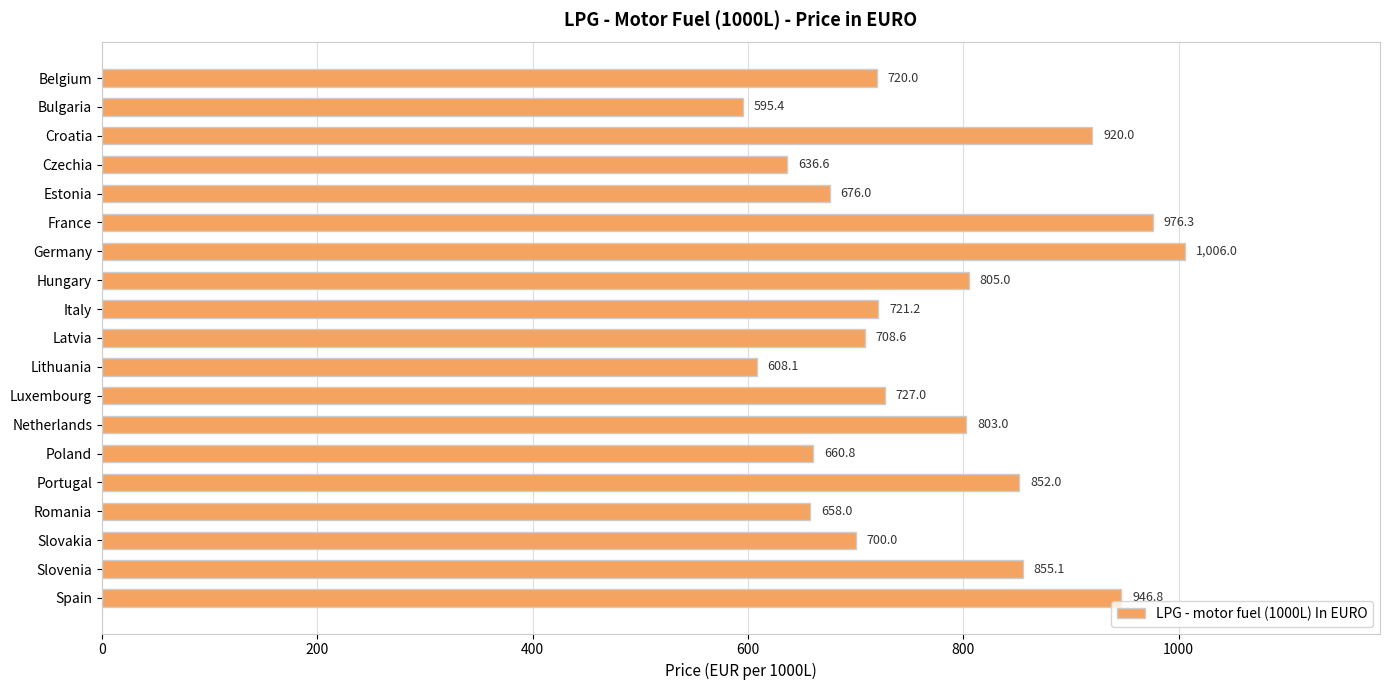

Between Germany and Slovenia, which is larger?

Germany